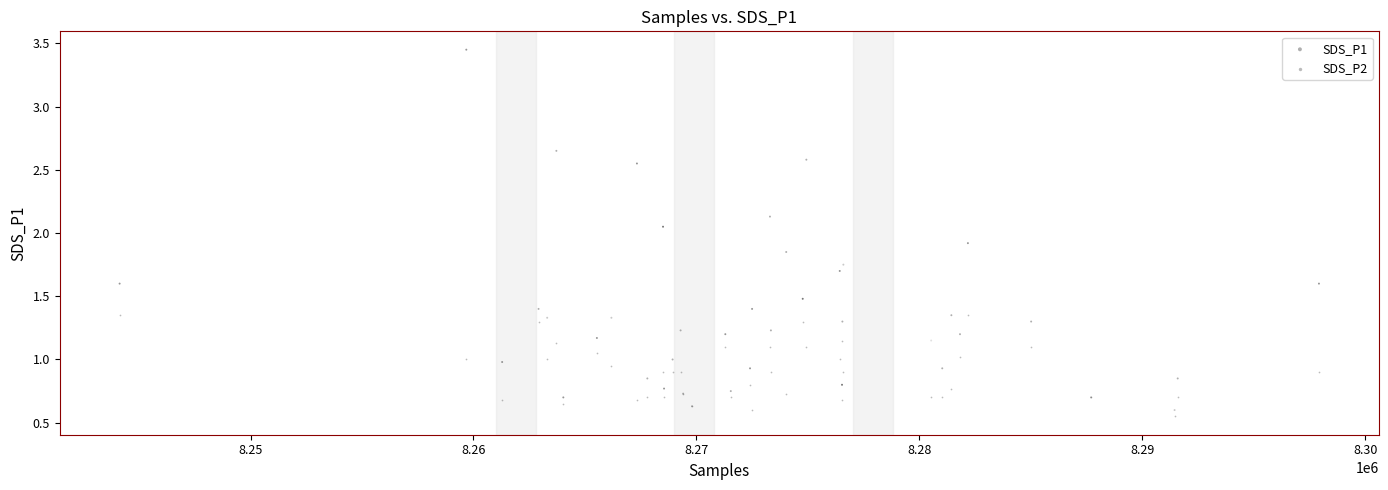

What is the X range (max minus min) for the scatter plot?

53786.0